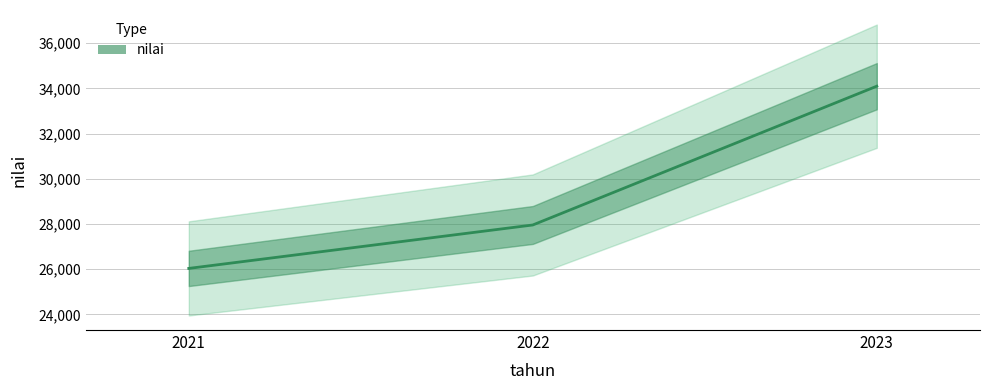

What is the difference between the values at 2023 and 2021?

8063